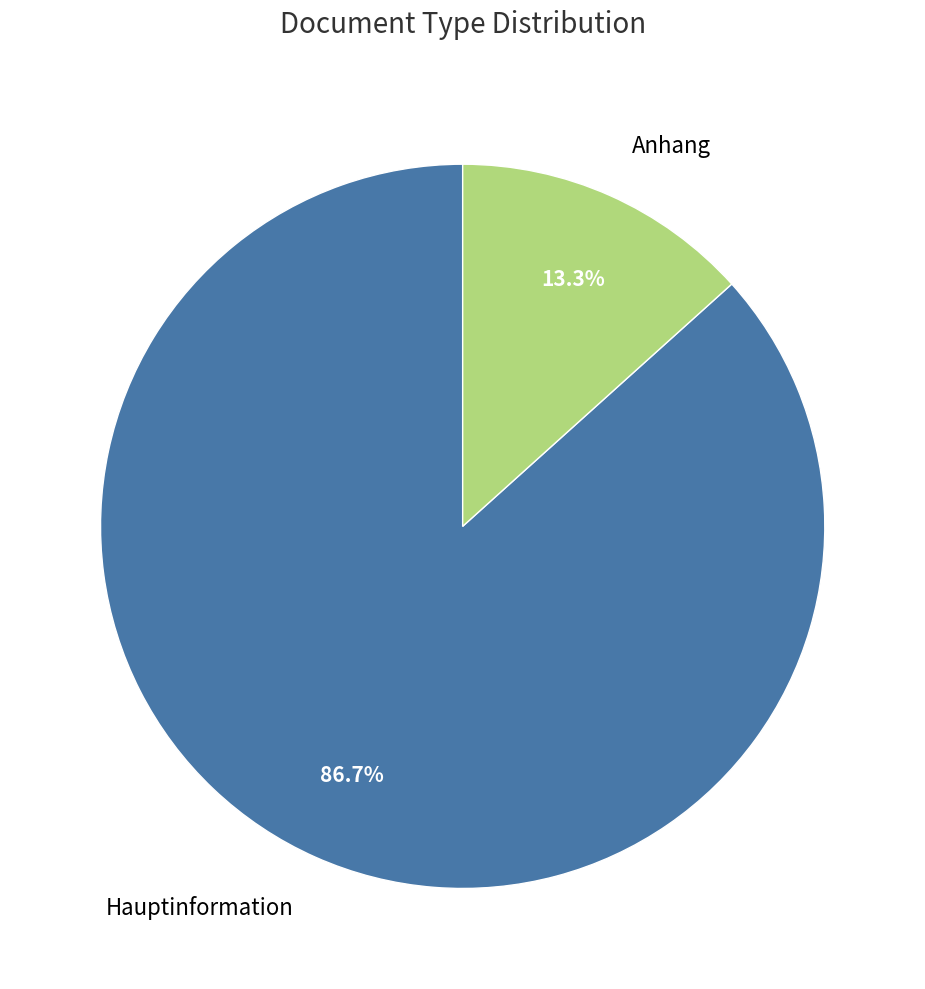

Do Hauptinformation and Anhang together represent more than half of the pie?

Yes